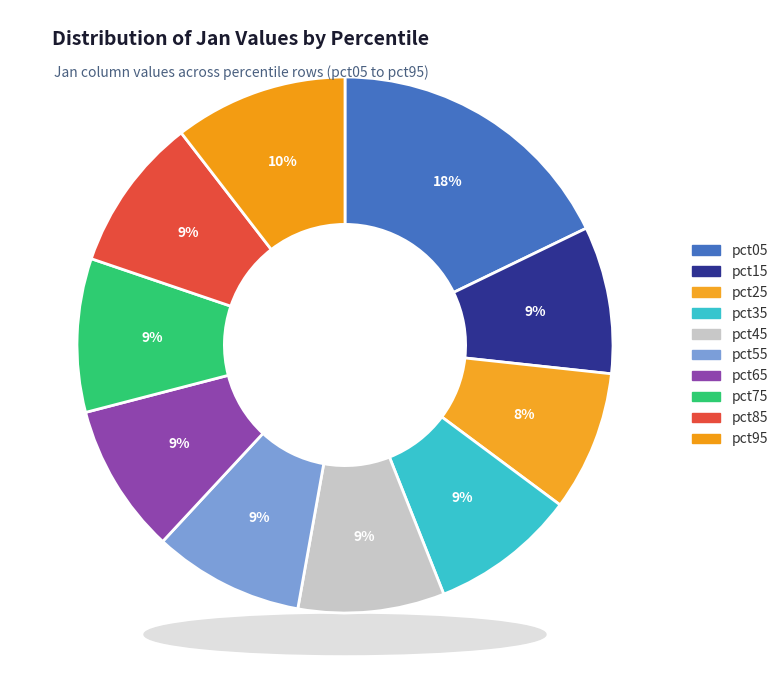

Count the number of slices in the pie.

10